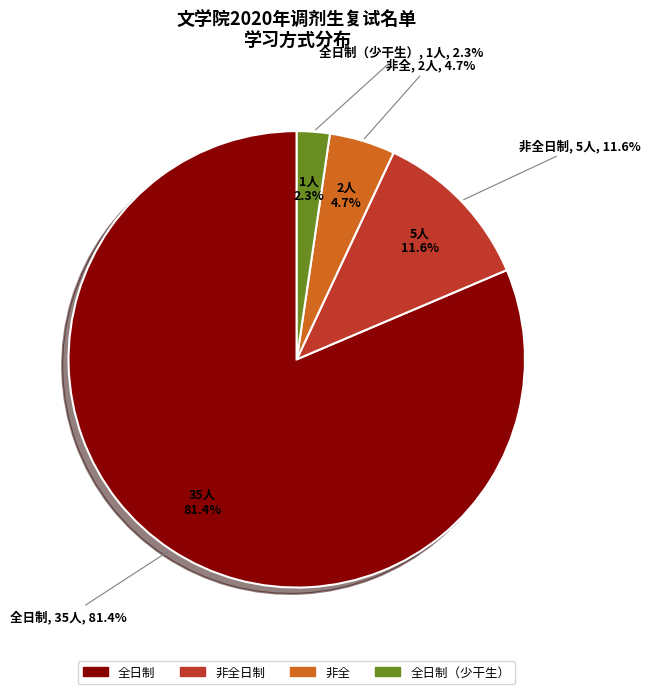

Which has a higher value, 非全 or 全日制（少干生）?

非全